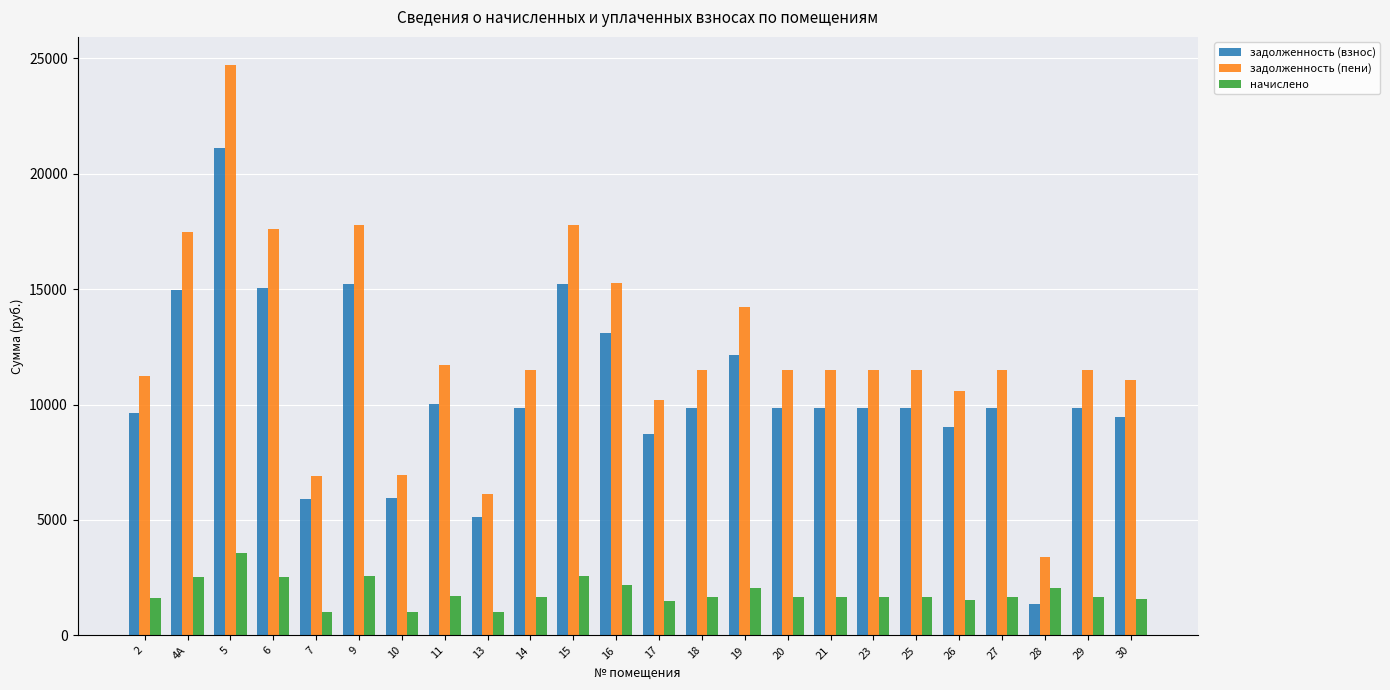

What is the average value of the задолженность (пени) series?

12289.8